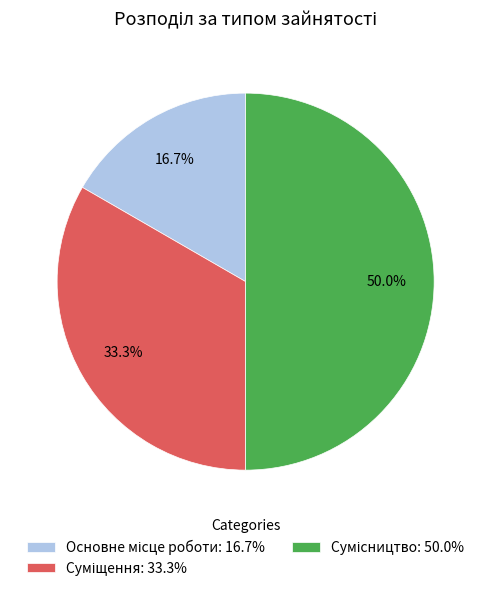

To the nearest percent, what is the combined percentage of Сумісництво and Основне місце роботи?

67%